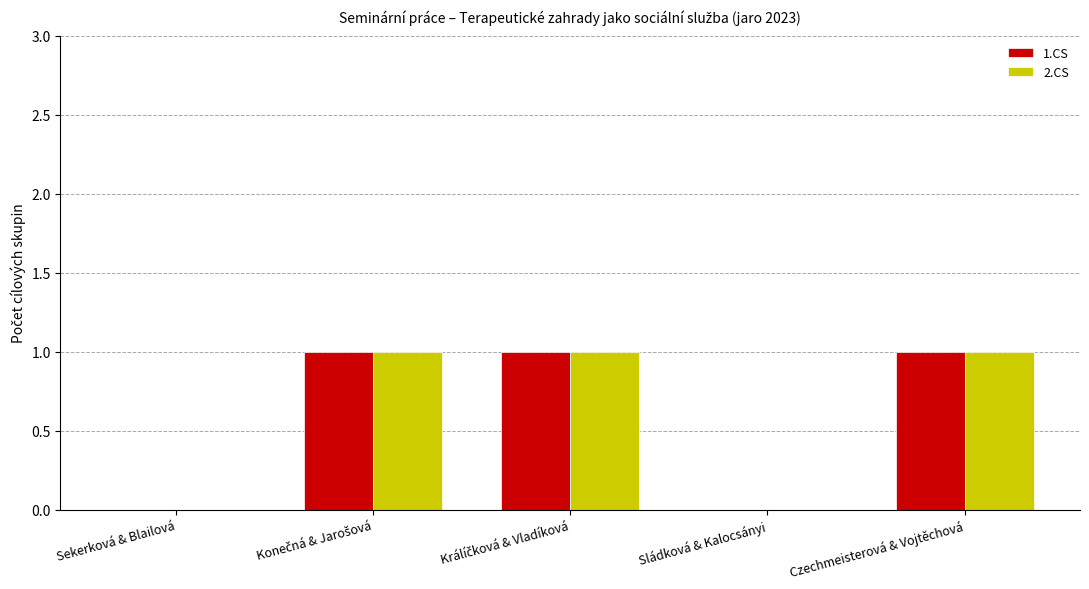

Are the bars grouped side by side (vs. stacked)?

Yes